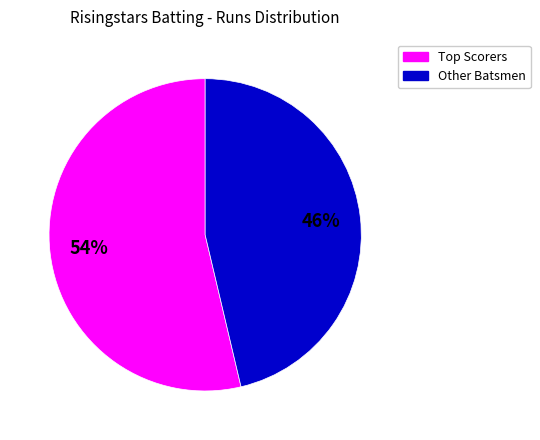

To the nearest percent, what is the average slice percentage?

50%